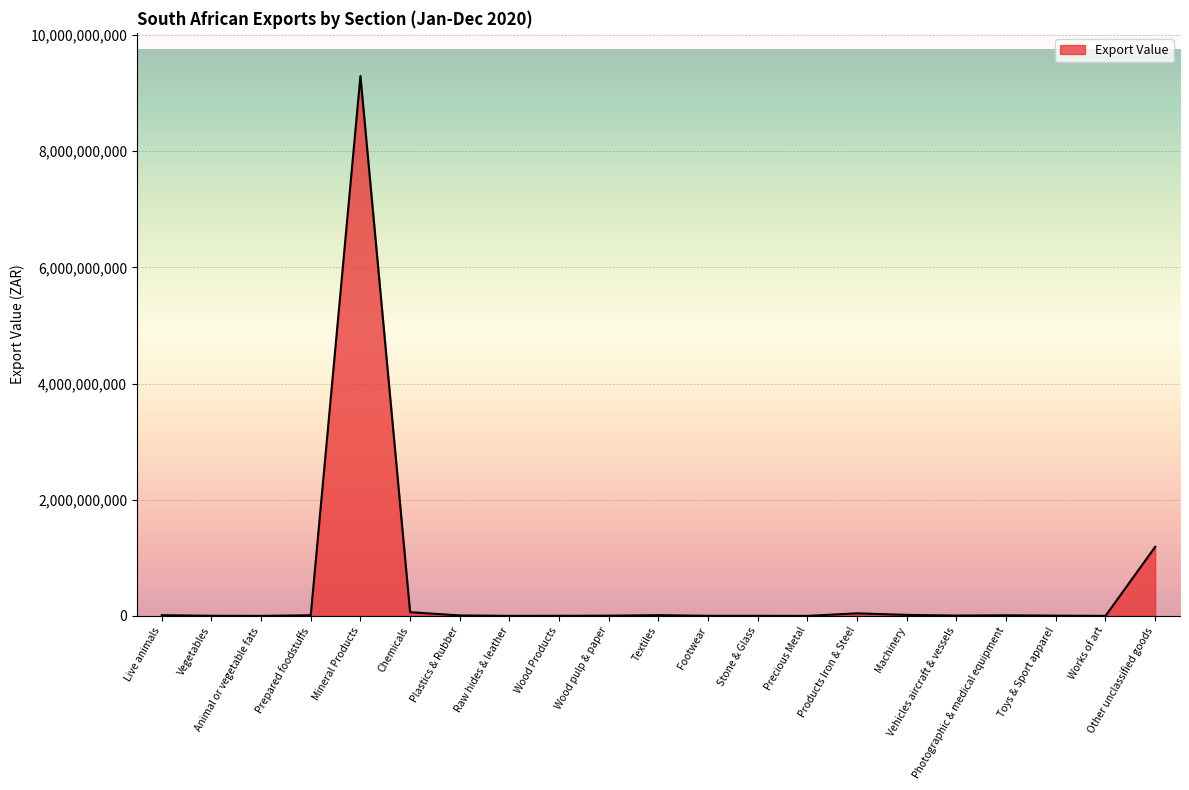

How many values are below 5684379?

10